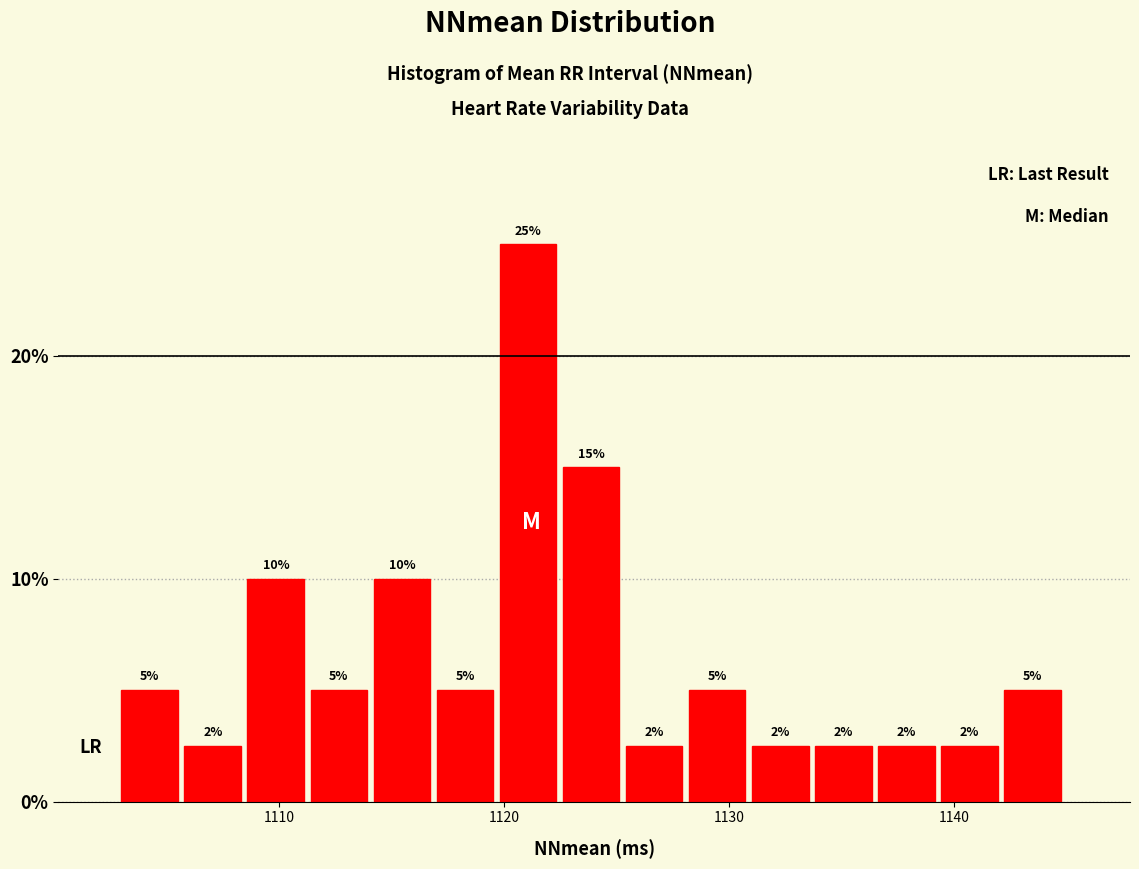

Read against the x-axis, roughly where is the centre of the tallest bar?

1121